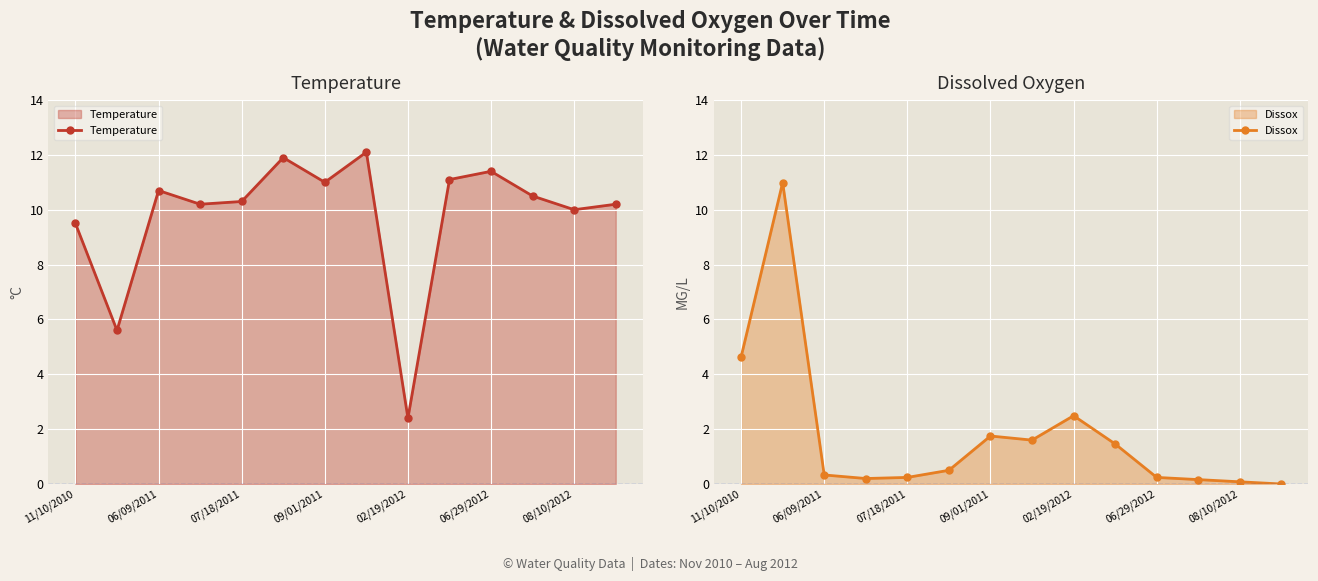

True or false: Temperature has a value of 4.7 at 07/18/2011.

False